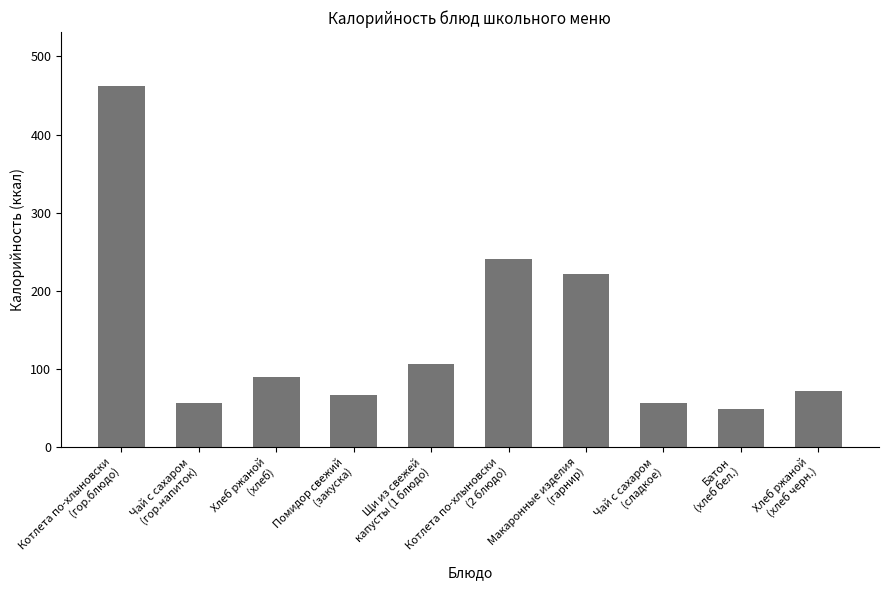

What is the value of the 1st bar from the left?

462